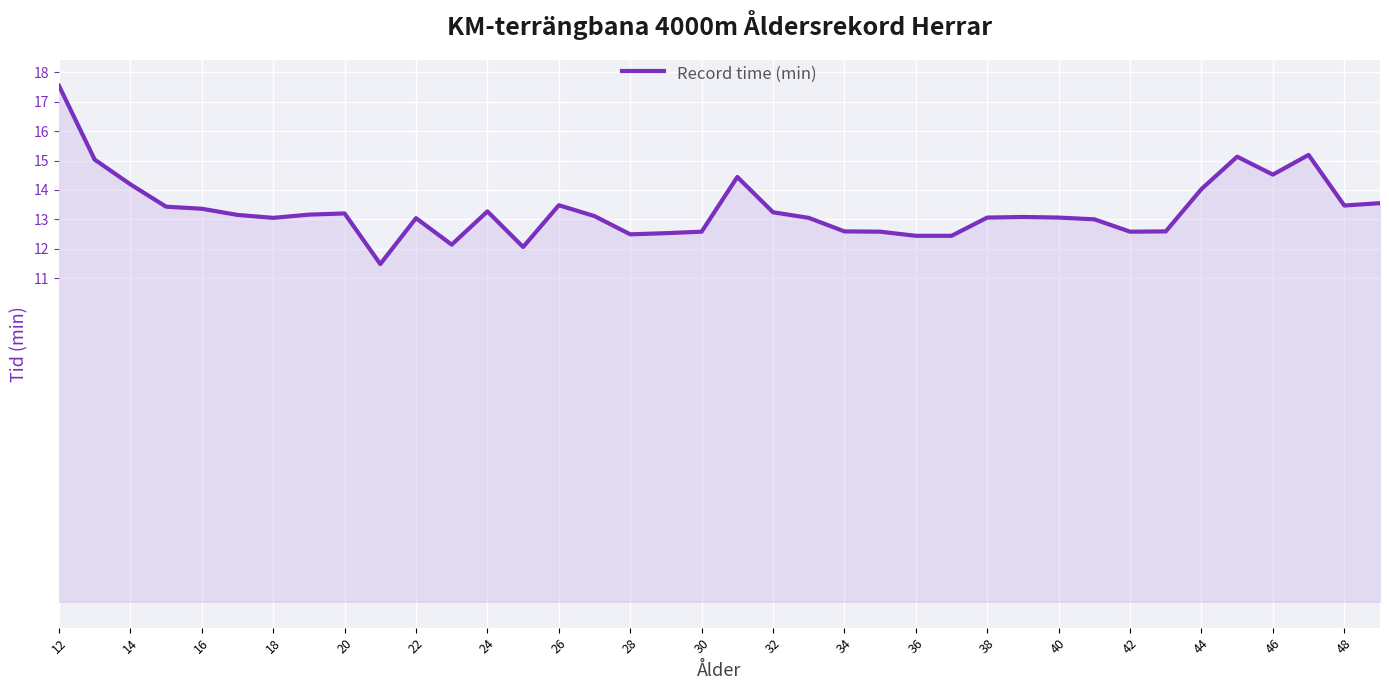

What is the sum of all values?

506.3